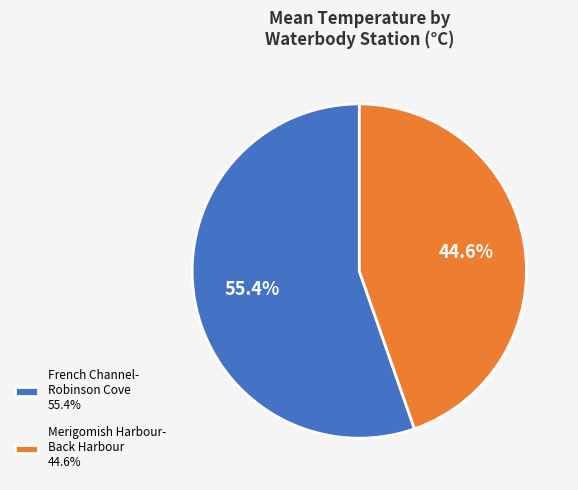

Does French Channel- Robinson Cove 55.4% account for over 50% of the chart?

Yes